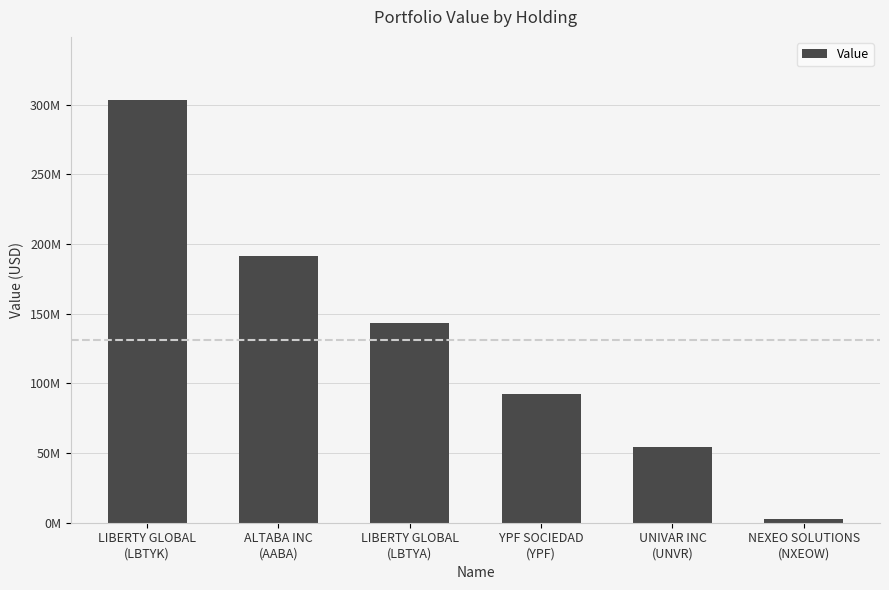

What is the greatest value displayed?

303251000